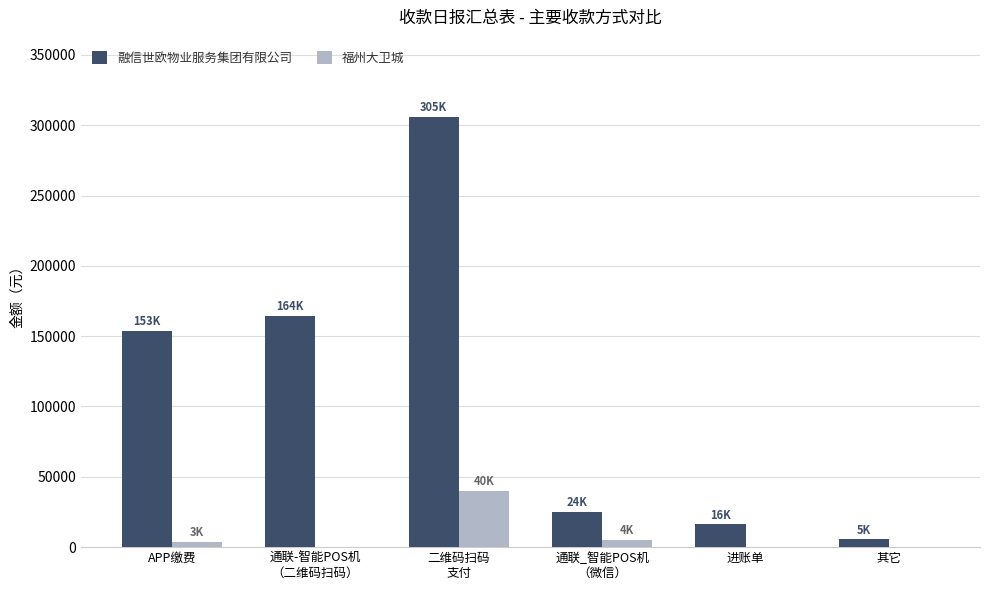

Where does the 福州大卫城 series first go above 3494?

APP缴费